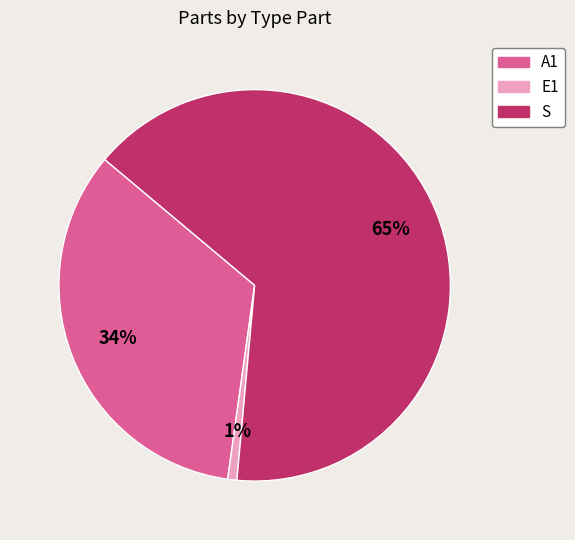

To the nearest percent, what percentage of the pie is S?

65%